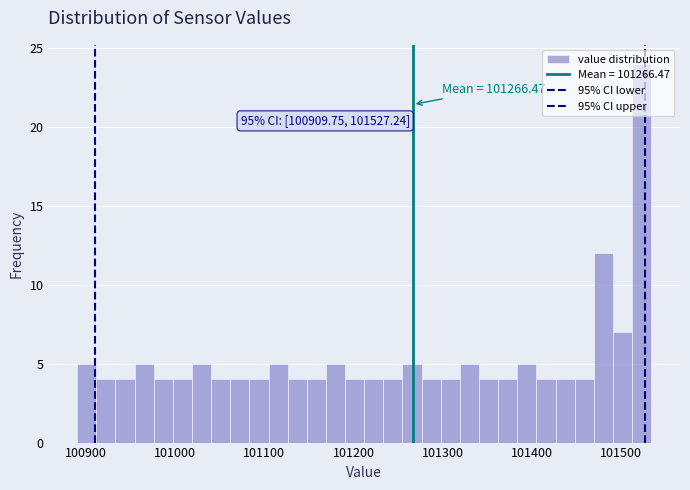

Around what value on the x-axis is the tallest bar? Give the approximate position of its centre, as read against the axis.

101520